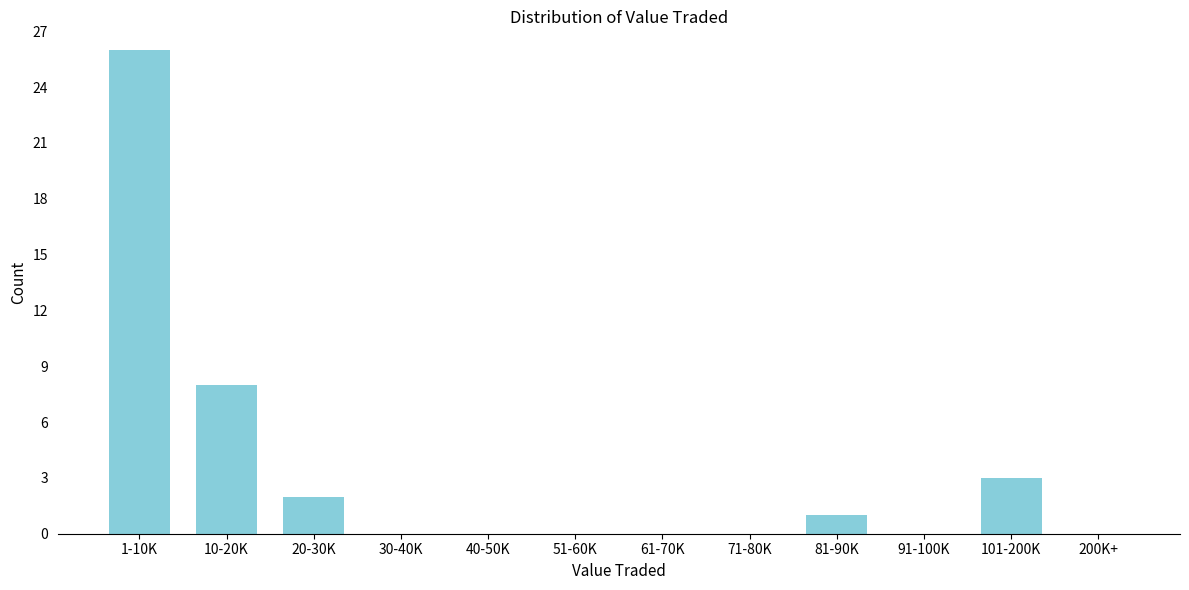

Reading left to right, transcribe all the data shown in this chart.

1-10K=26	10-20K=8	20-30K=2	30-40K=0	40-50K=0	51-60K=0	61-70K=0	71-80K=0	81-90K=1	91-100K=0	101-200K=3	200K+=0